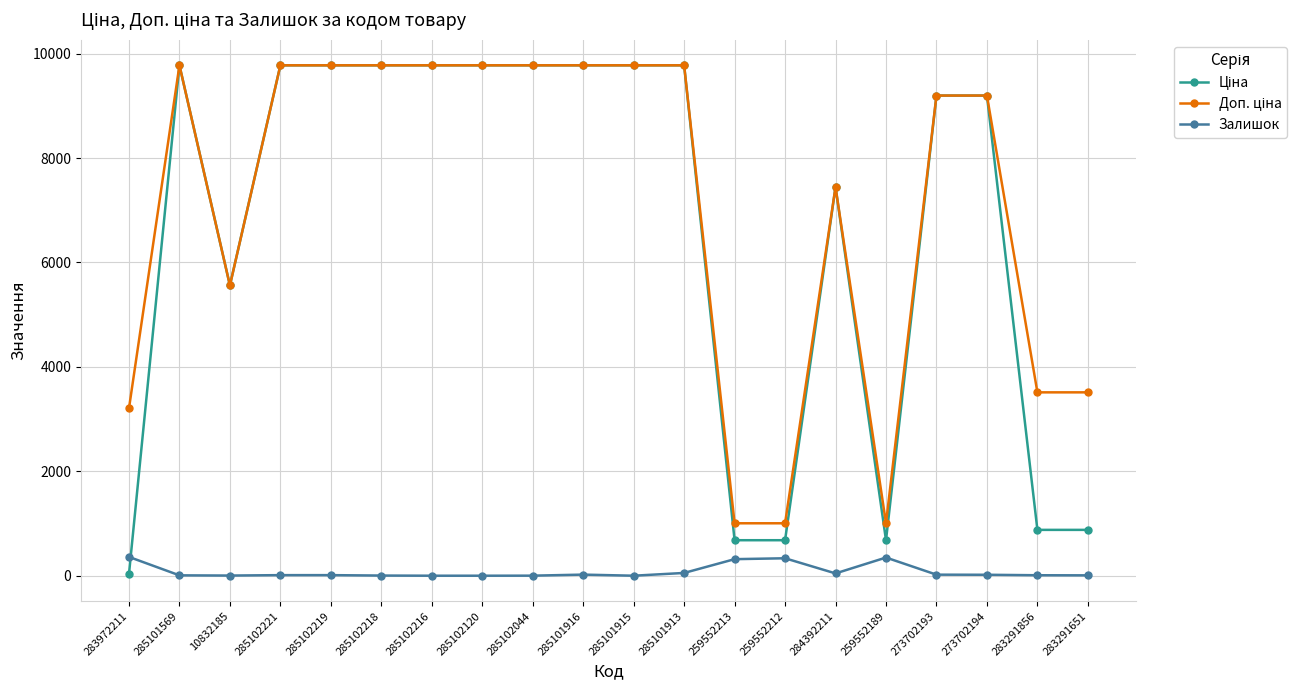

What is the total value across all series at 285102216?

19551.0